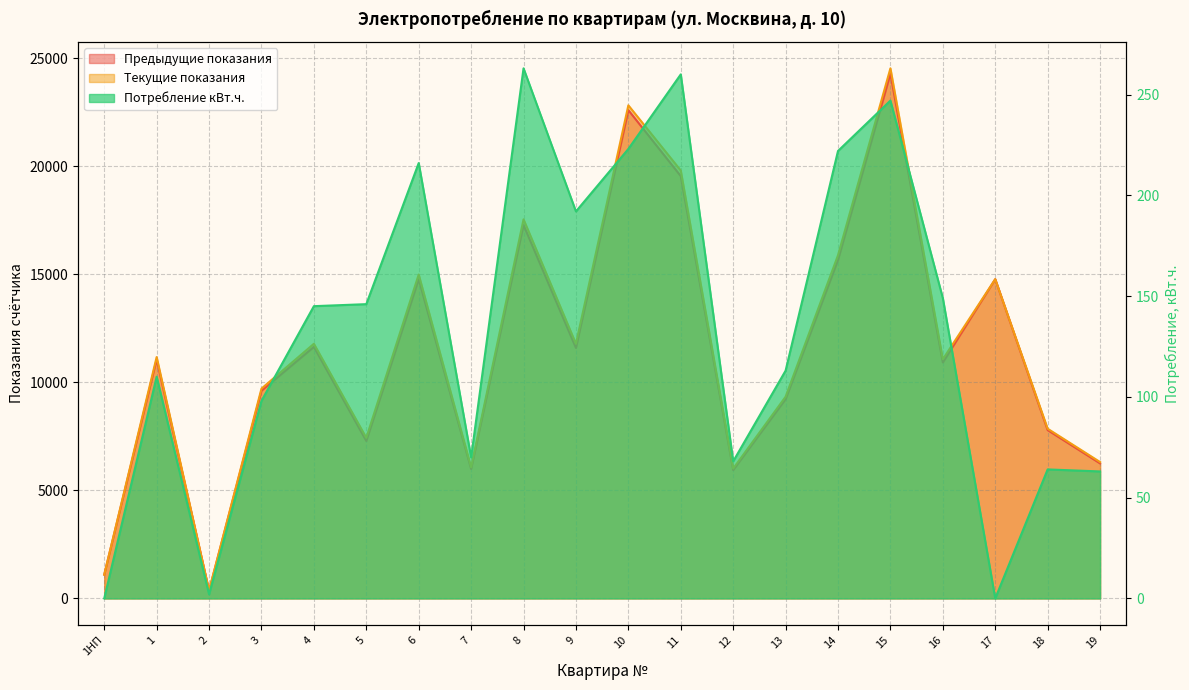

What is the difference between the second highest and minimum values in the Предыдущие показания series?

22234